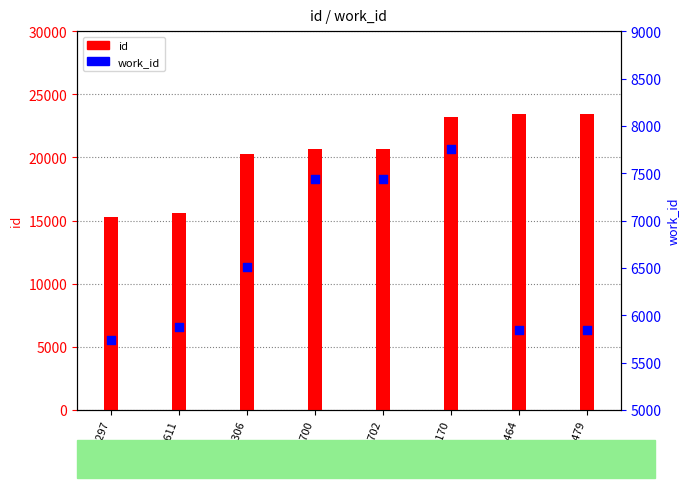

Which series has the widest spread of Y values?

id